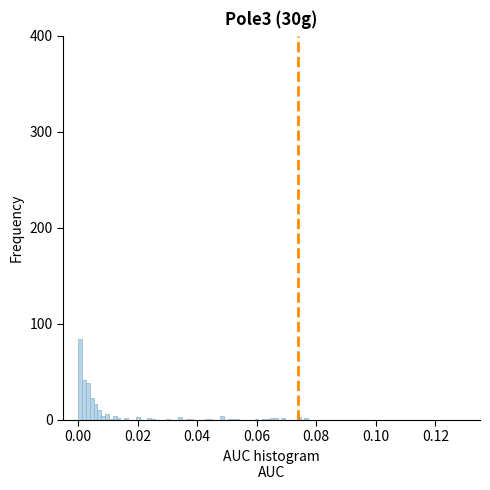

Read against the x-axis, roughly where is the centre of the tallest bar?

0.000